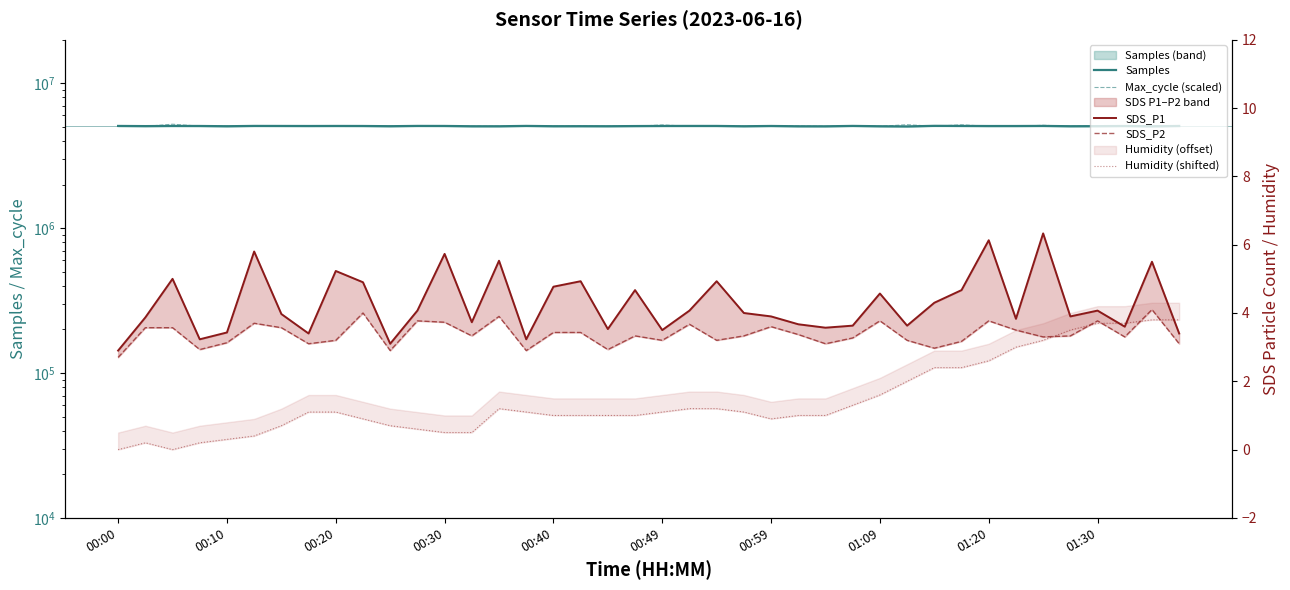

Where do Humidity (shifted) and SDS_P2 first cross each other?

34 and 35